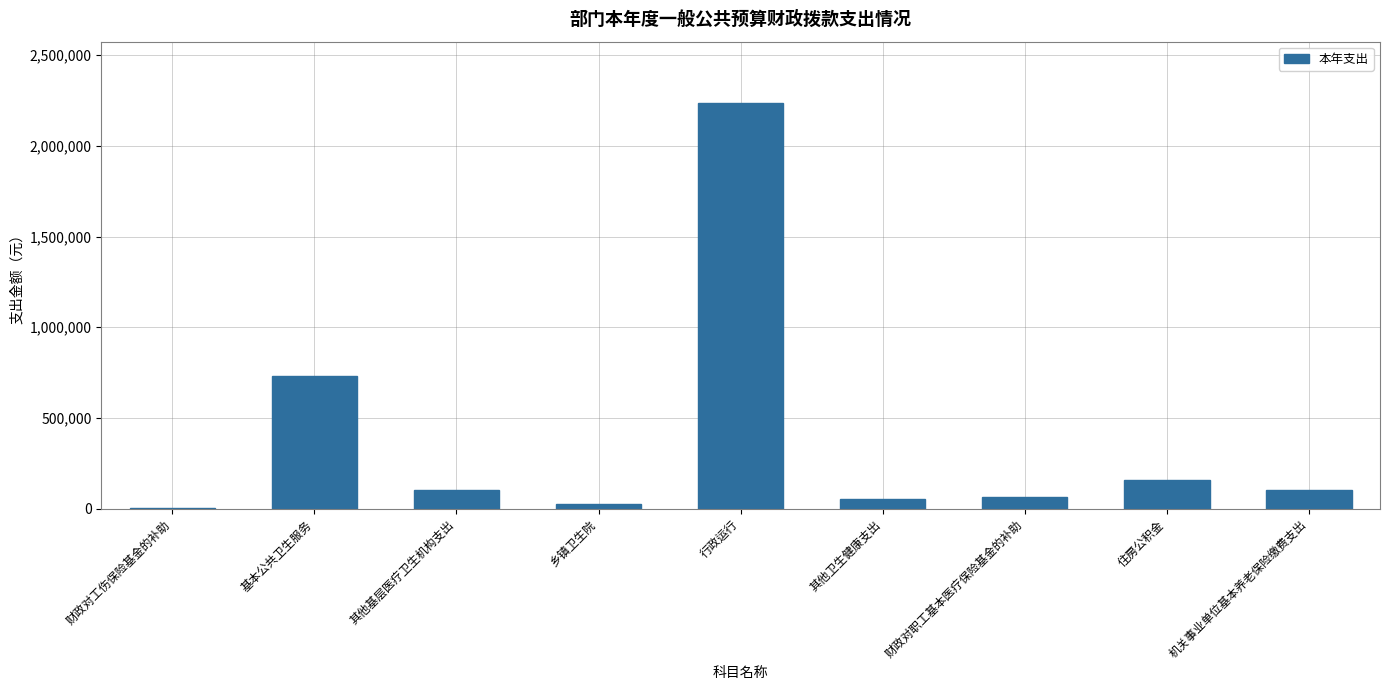

The chart shows a value of 64181.3 at 财政对职工基本医疗保险基金的补助. True or false?

True